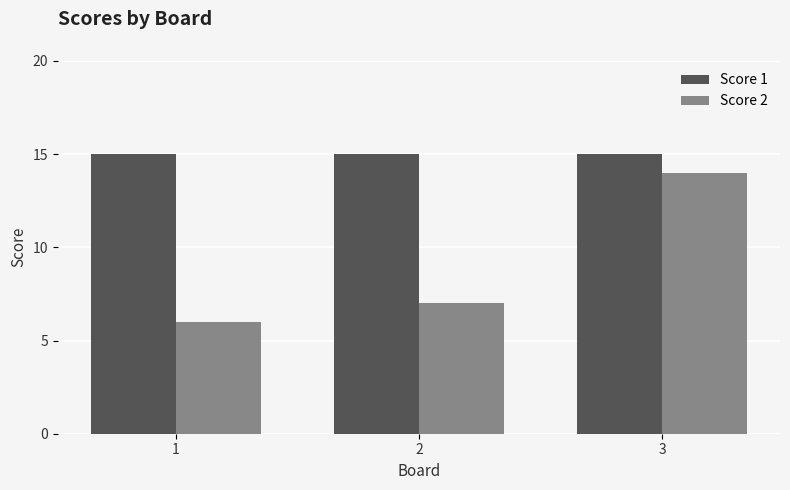

Are the bars horizontal?

No